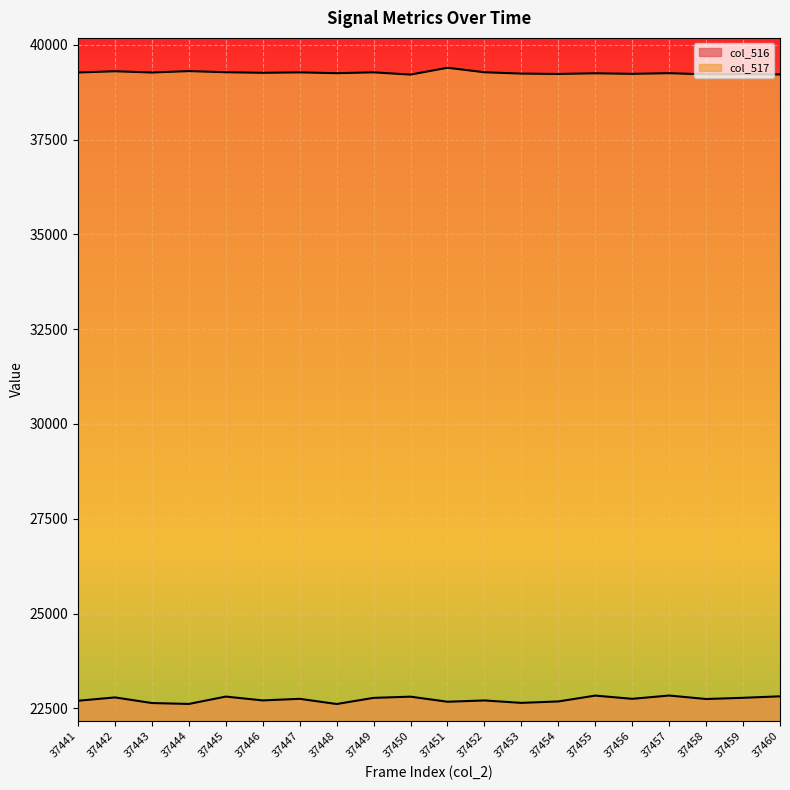

Reading left to right, extract all data points from this chart.

col_516: 22701	22789	22641	22617	22811	22710	22752	22615	22777	22809	22675	22709	22645	22683	22837	22752	22839	22747	22779	22818
col_517: 39268	39301	39268	39305	39275	39260	39271	39250	39272	39213	39393	39274	39239	39230	39247	39233	39250	39219	39223	39216